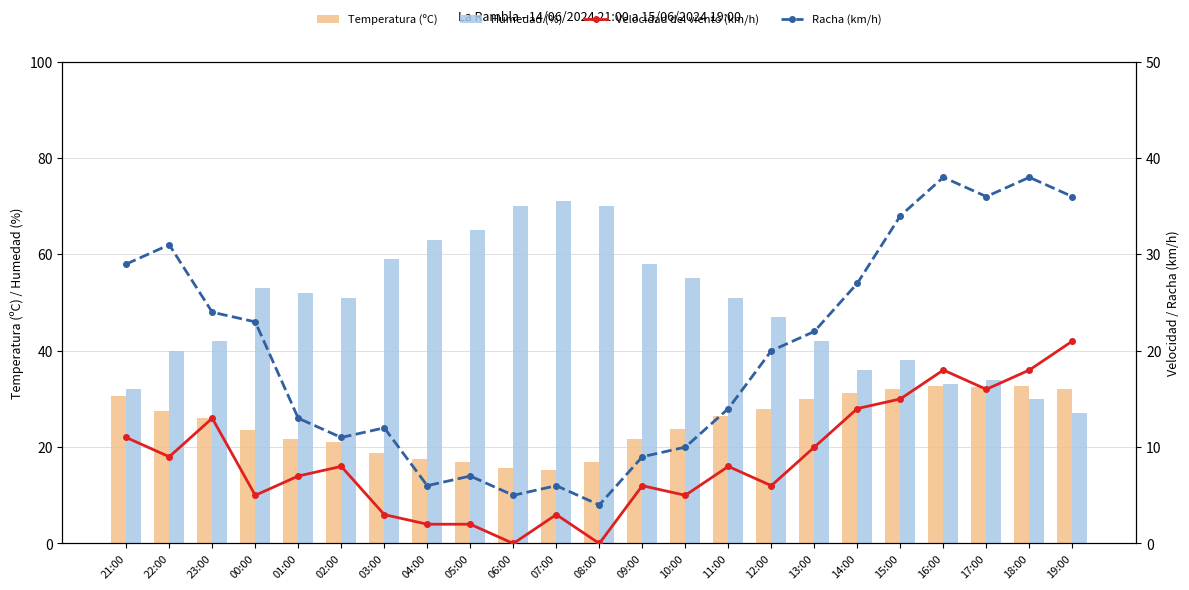

Count the number of data series in this chart.

4